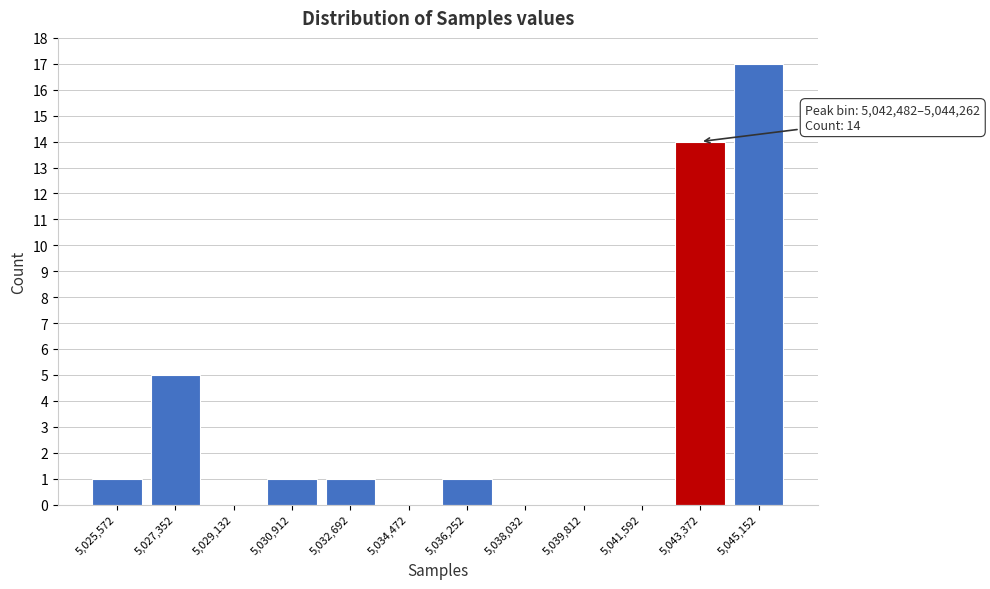

Which range on the x-axis has the tallest bar?

5044200 to 5046000